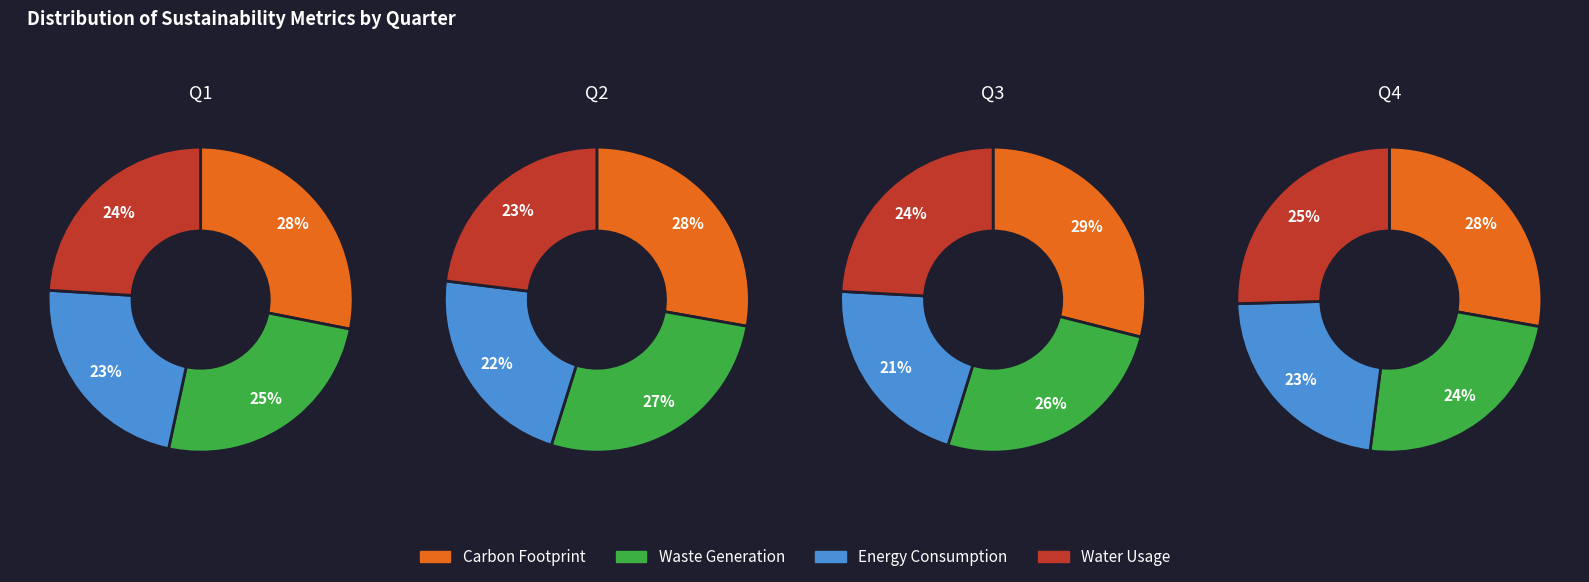

Does any single category account for the majority?

No